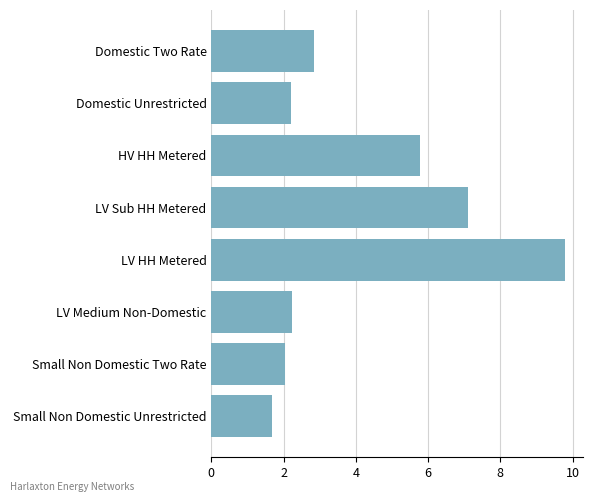

What is the greatest value displayed?

9.8